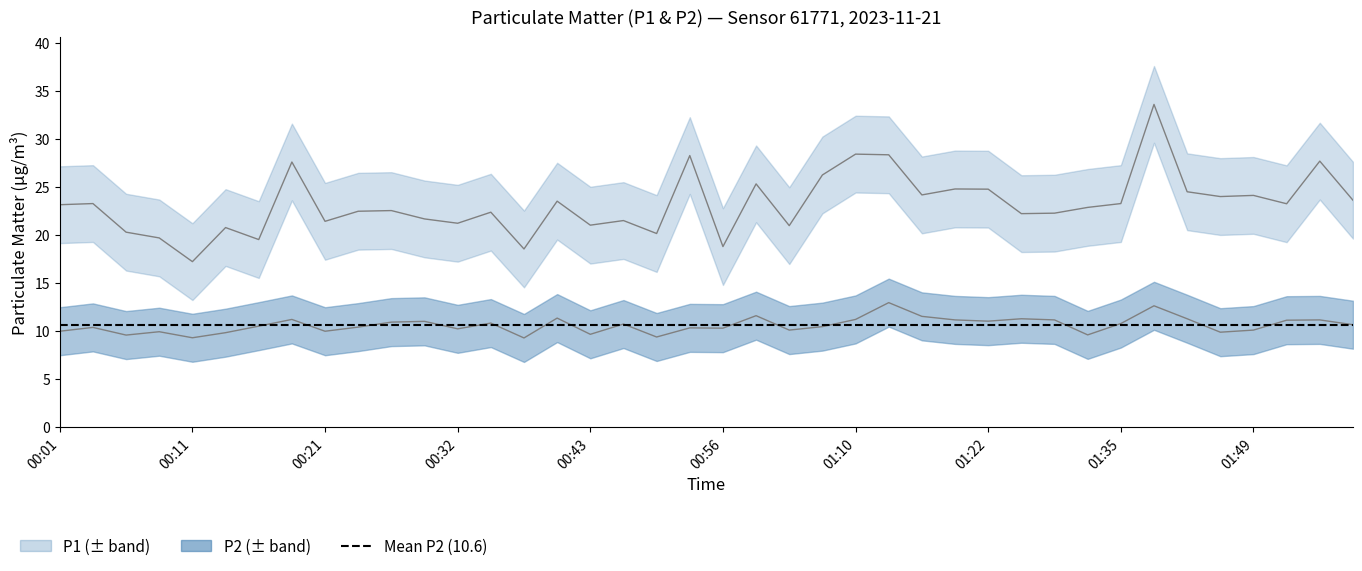

Where is the first local maximum for P1?

00:04